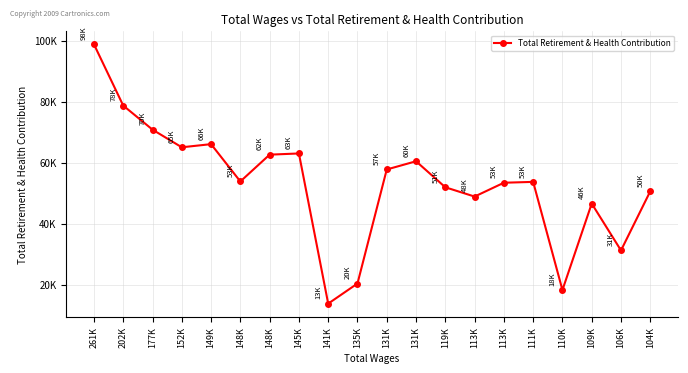

True or false: the data shows 103598 at 177K.

False